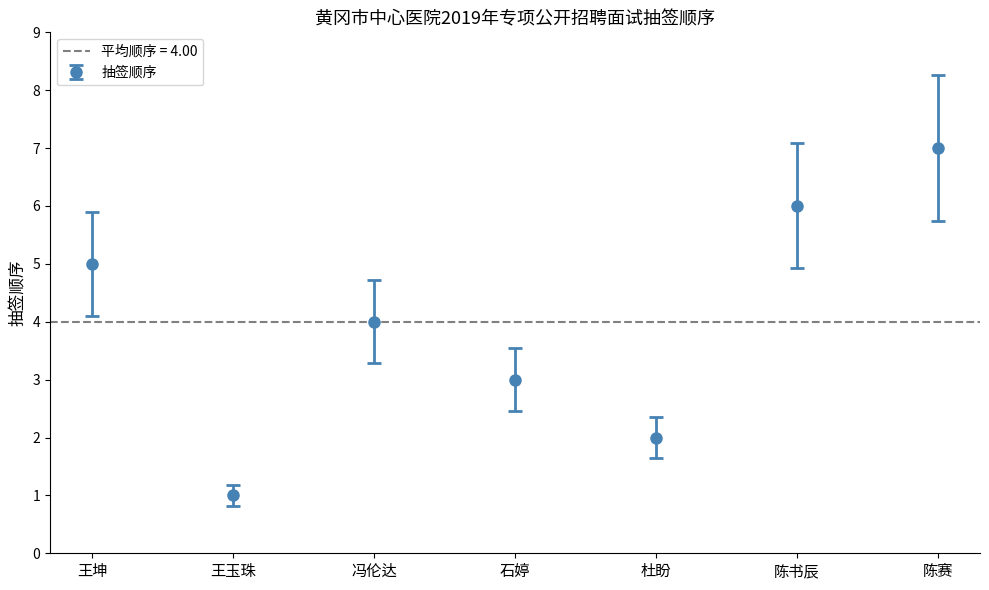

What is the label of the 5th bar from the right?

冯伦达